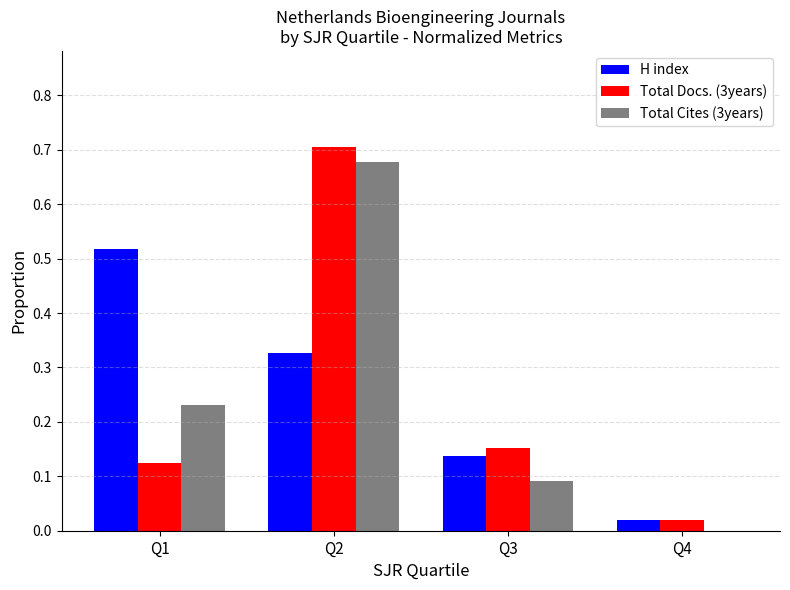

At which category does the chart reach its peak across all series?

Q2